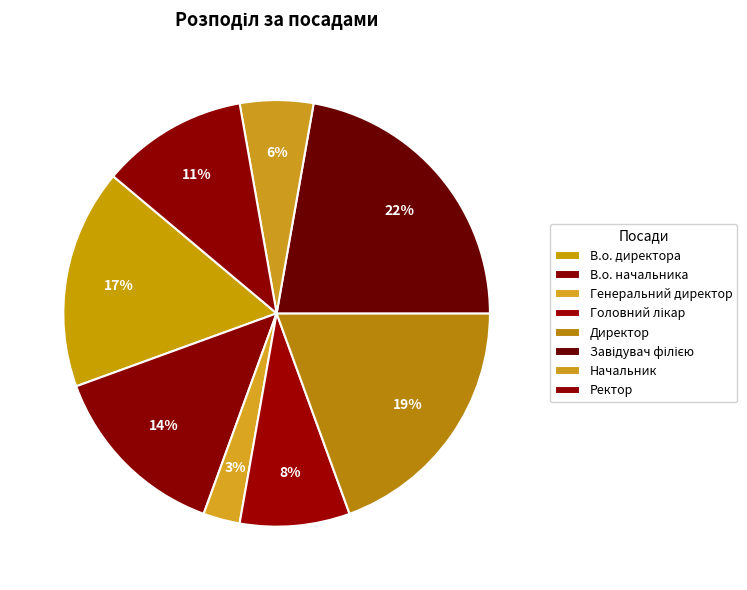

Which slice is the largest?

Завідувач філією